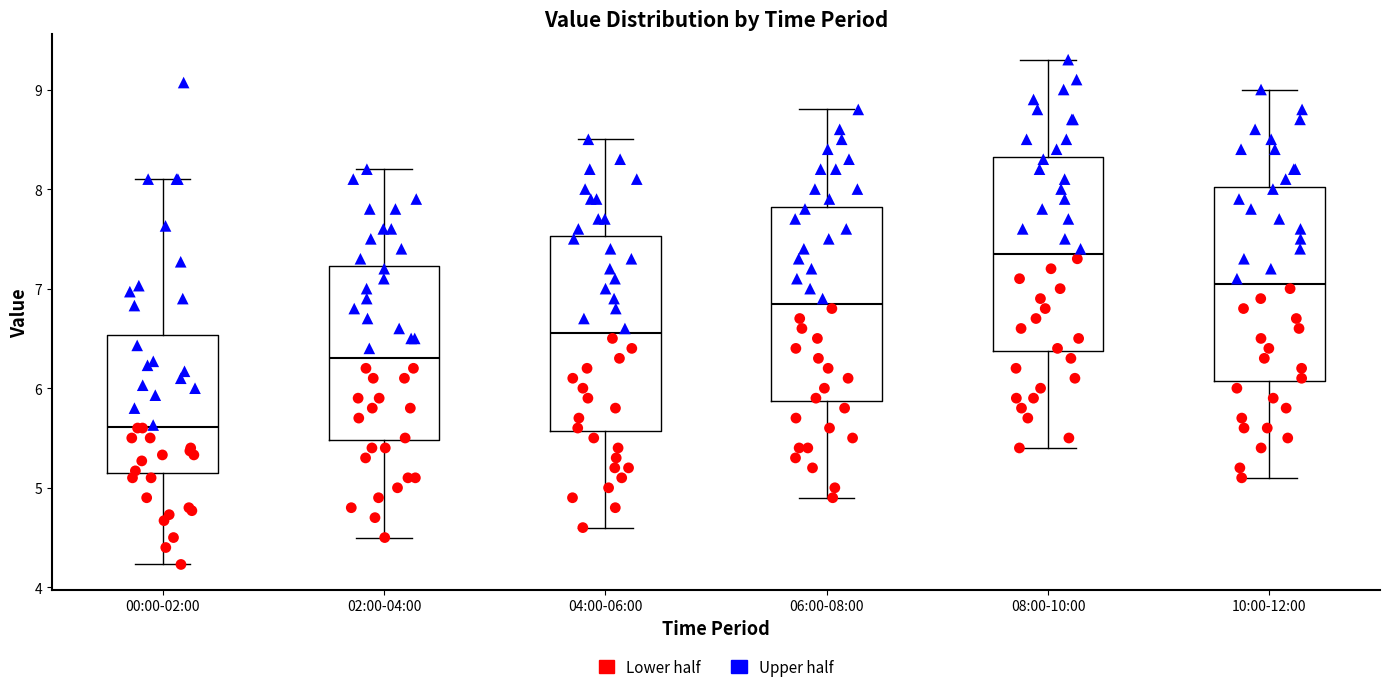

Reading left to right, read every box against the y-axis: the position of its median line, the range the box covers, and the ends of its whiskers. The values are not printed on the chart, so give them approximately, as read against the axis.

00:00-02:00: median 5.6, box 5.2 to 6.5, whiskers 4.2 to 8.1
02:00-04:00: median 6.3, box 5.5 to 7.2, whiskers 4.5 to 8.2
04:00-06:00: median 6.6, box 5.6 to 7.5, whiskers 4.6 to 8.5
06:00-08:00: median 6.9, box 5.9 to 7.8, whiskers 4.9 to 8.8
08:00-10:00: median 7.4, box 6.4 to 8.3, whiskers 5.4 to 9.3
10:00-12:00: median 7.1, box 6.1 to 8.0, whiskers 5.1 to 9.0